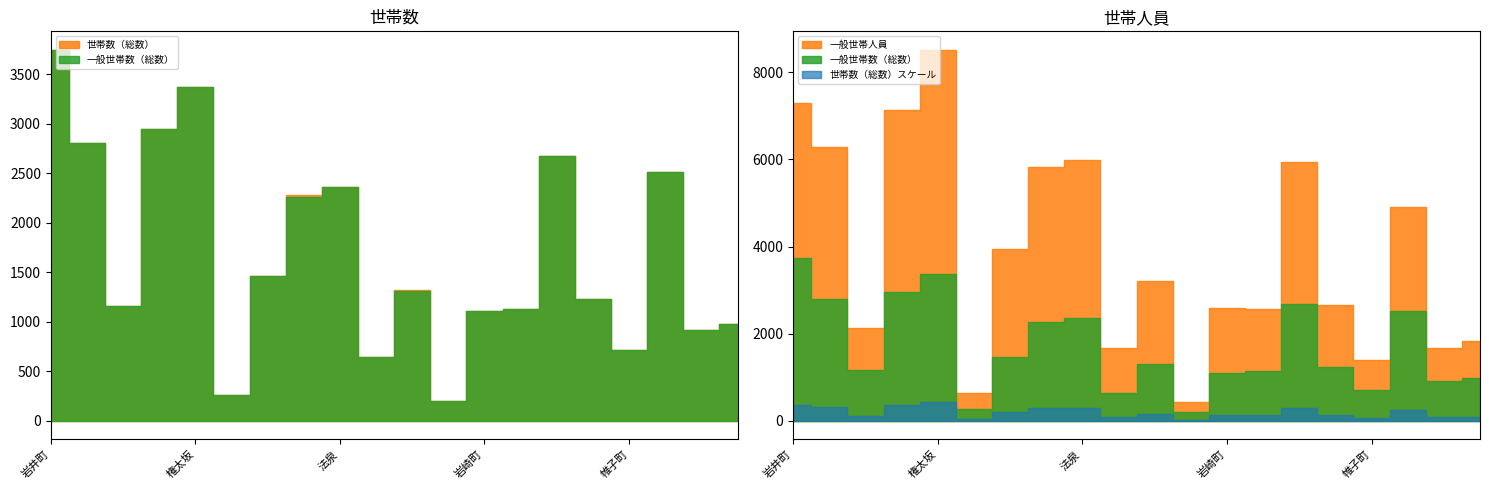

What is the difference between the maximum and minimum values in the 一般世帯人員 series?

8075